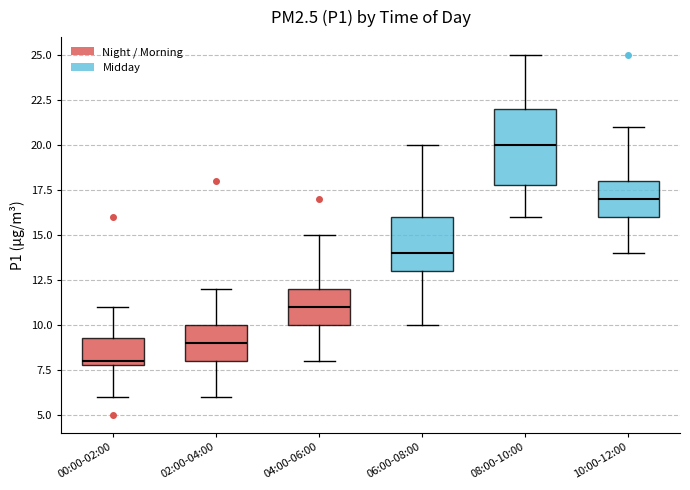

Which box has the highest median line?

08:00-10:00